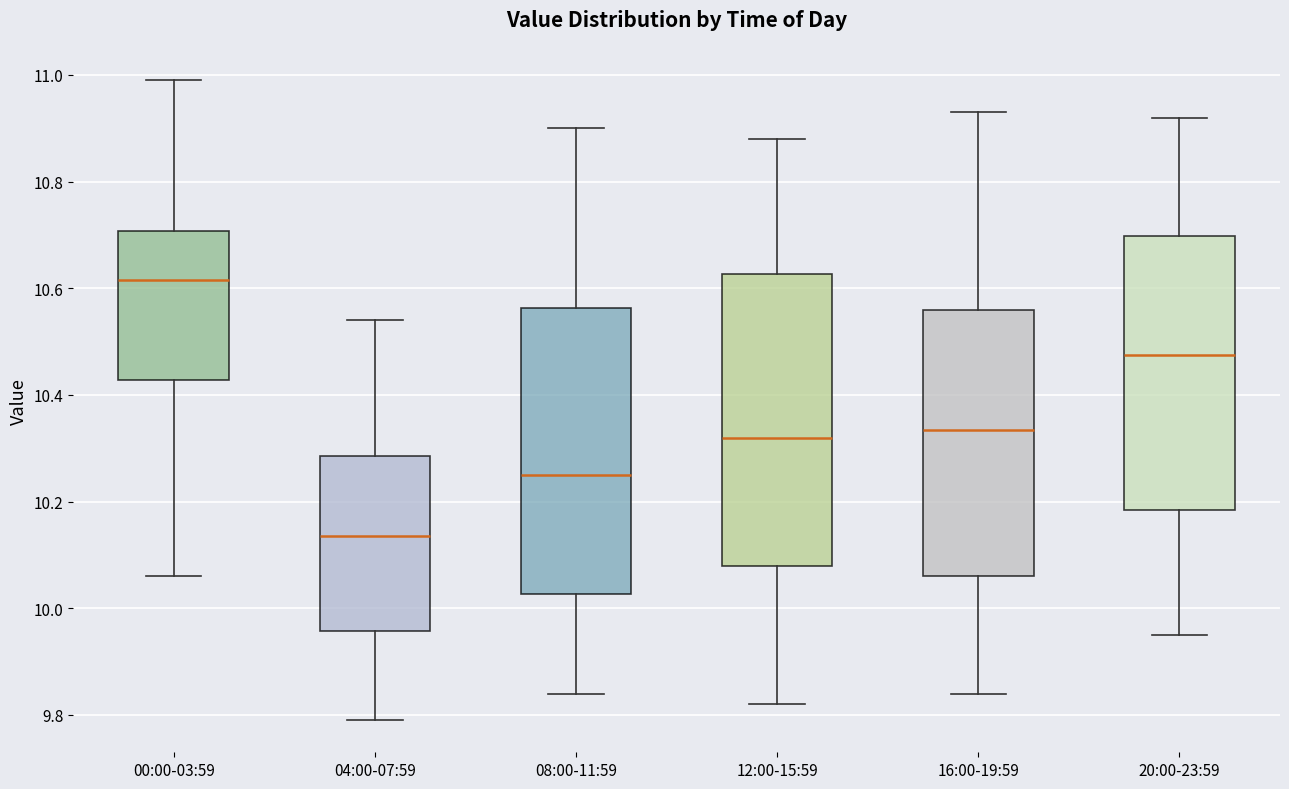

Where does the lower whisker of the box for 00:00-03:59 end on the y-axis? The values are not printed on the chart, so give them approximately, as read against the axis.

10.06